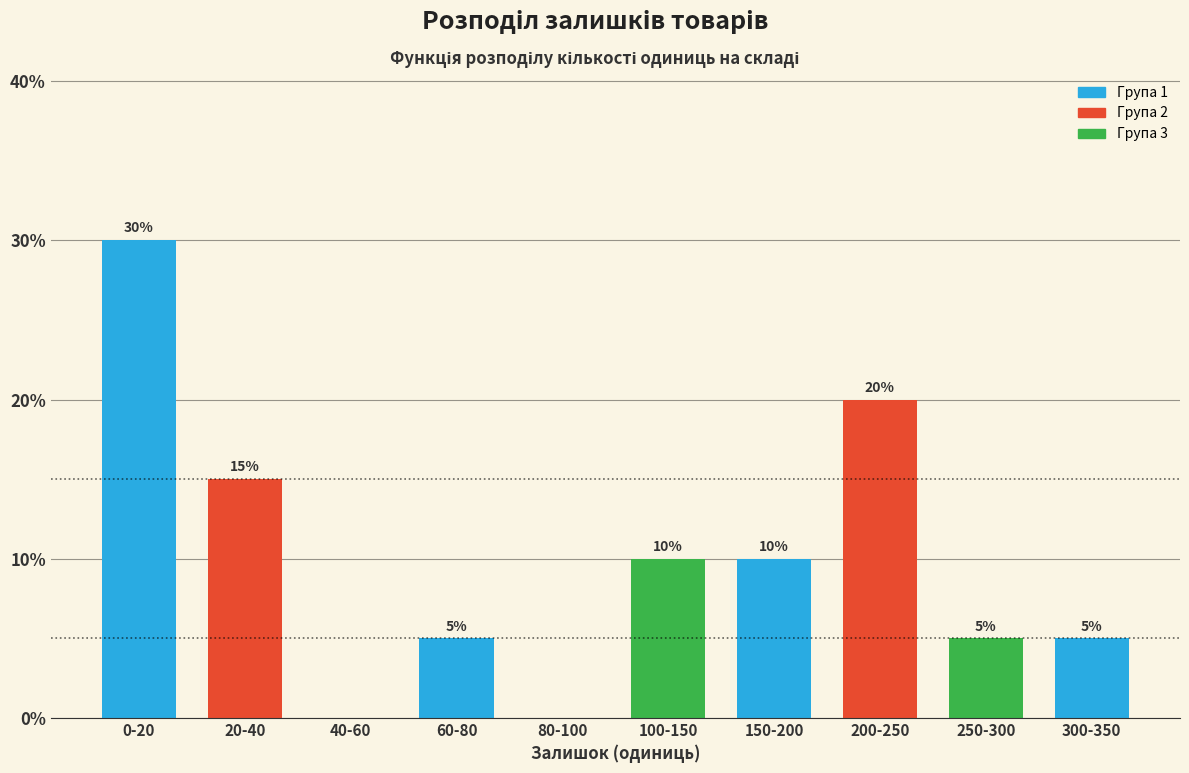

Reading right to left, what are all the values shown in this chart?

300-350=5	250-300=5	200-250=20	150-200=10	100-150=10	80-100=0	60-80=5	40-60=0	20-40=15	0-20=30